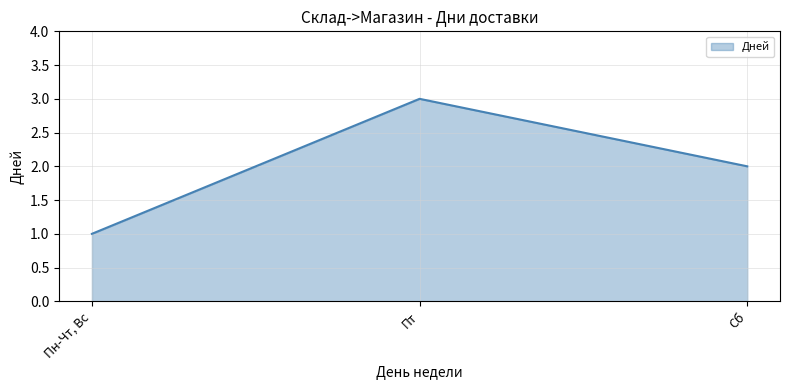

What position from the left is Сб?

3